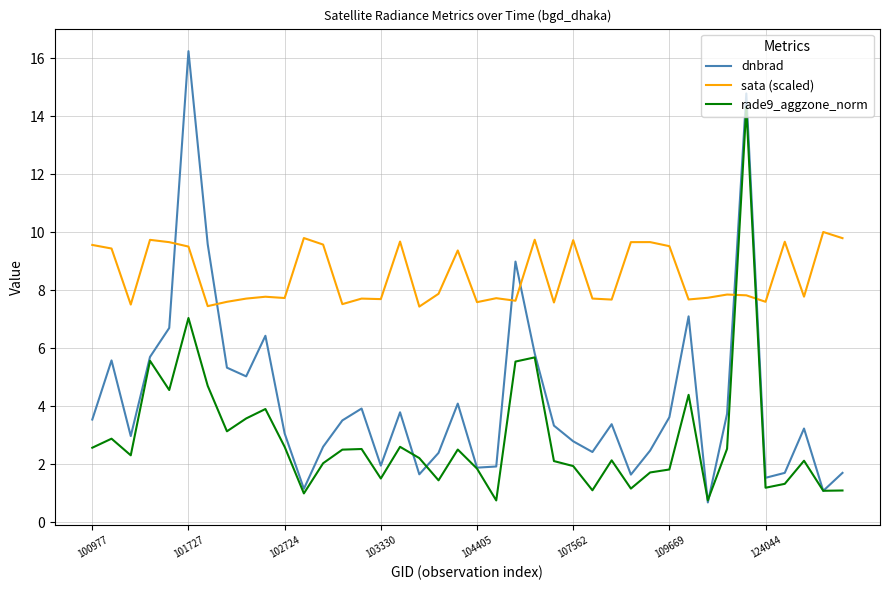

Rank the series by their maximum value, from lowest to highest.

sata (scaled), rade9_aggzone_norm, dnbrad